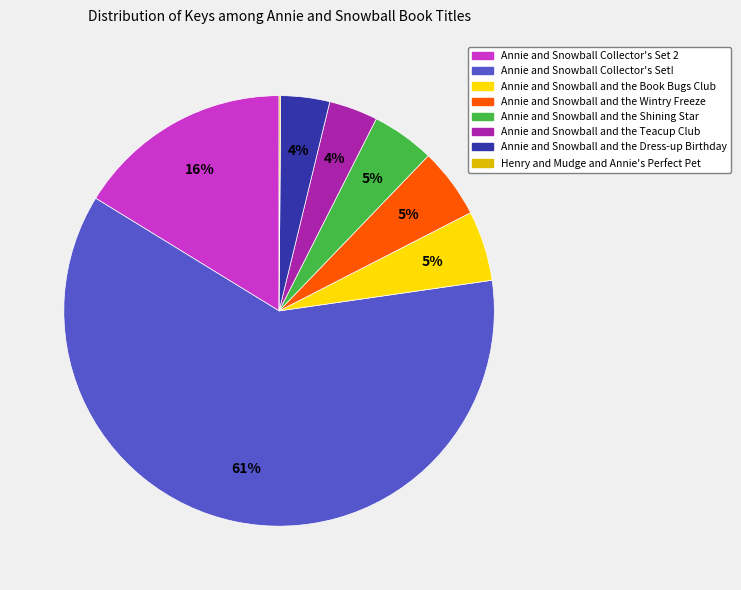

Which has a higher value, Annie and Snowball and the Teacup Club or Annie and Snowball and the Book Bugs Club?

Annie and Snowball and the Book Bugs Club